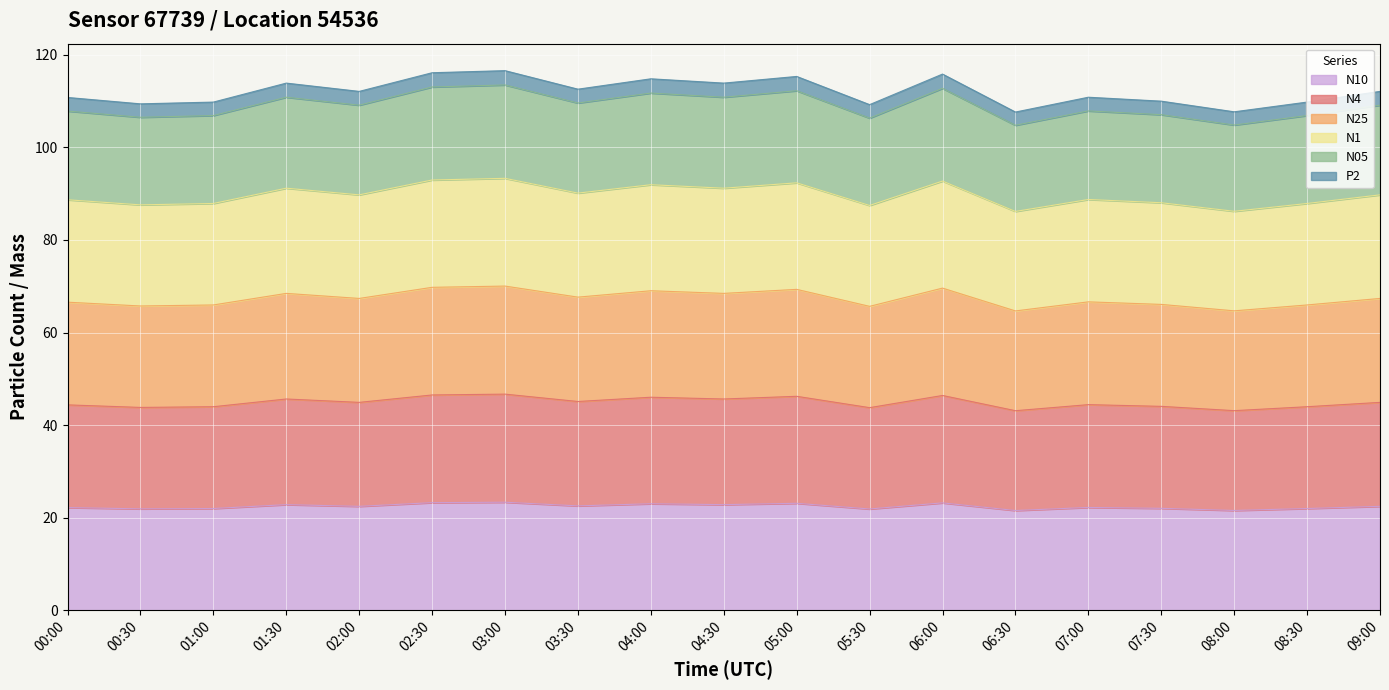

The value of N10 at 05:00 is 31.3. True or false?

False